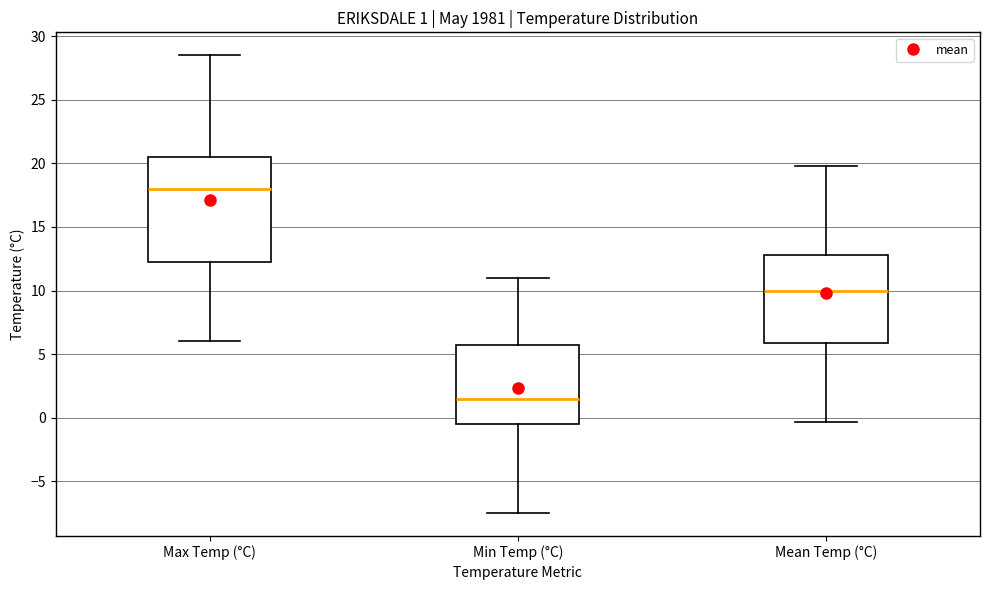

Which box is the tallest, from its lower edge to its upper edge?

Max Temp (°C)